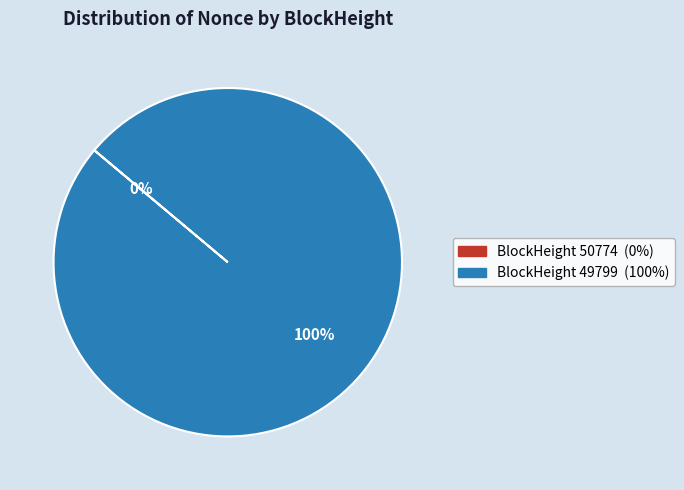

Count the number of slices in the pie.

2